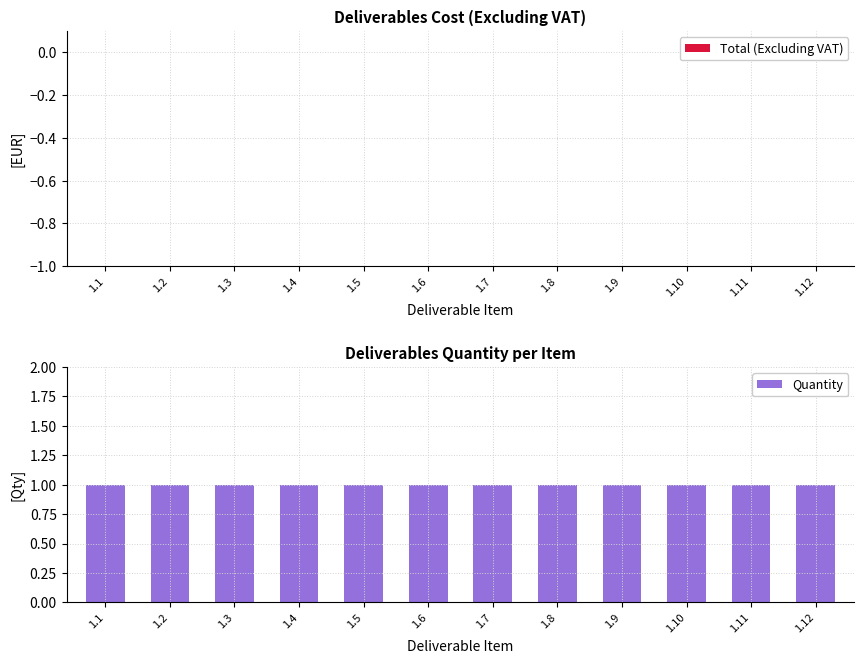

Reading left to right, transcribe all the data shown in this chart.

Total (Excluding VAT): 0	0	0	0	0	0	0	0	0	0	0	0
Quantity: 1	1	1	1	1	1	1	1	1	1	1	1